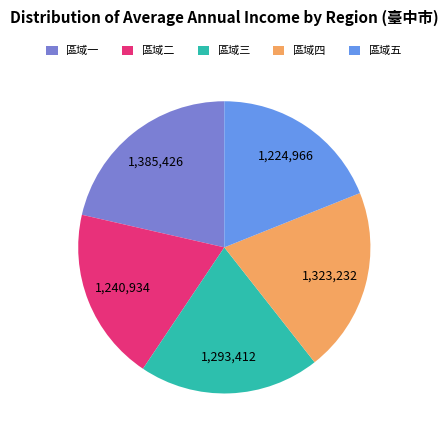

Which slice is the largest?

區域一